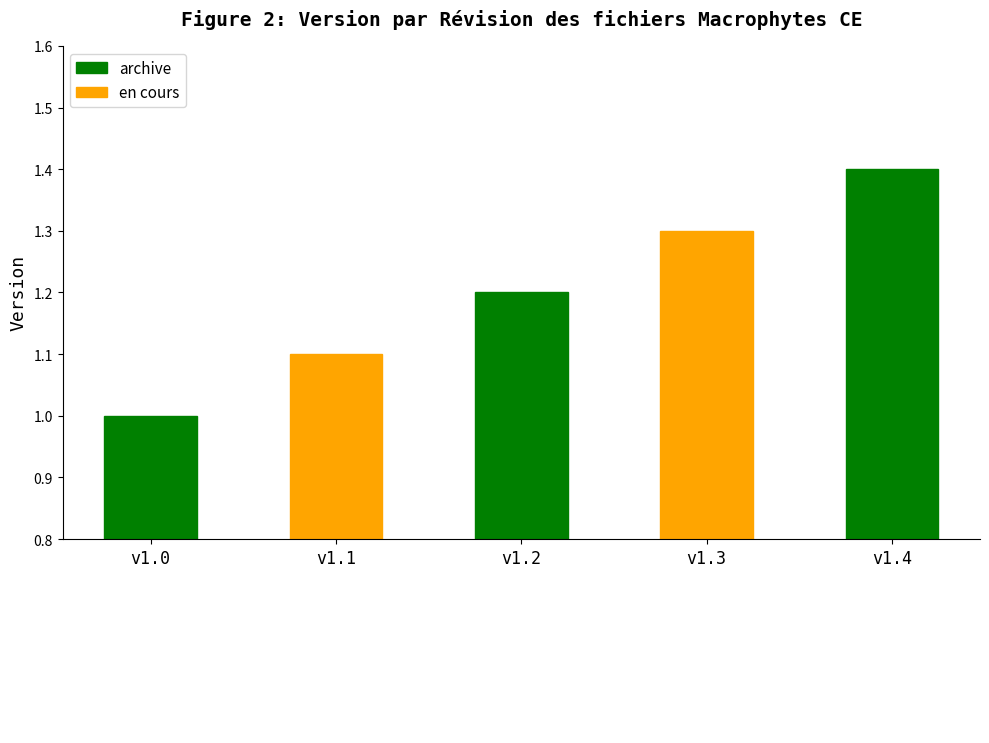

What is the minimum value shown in the chart?

1.0